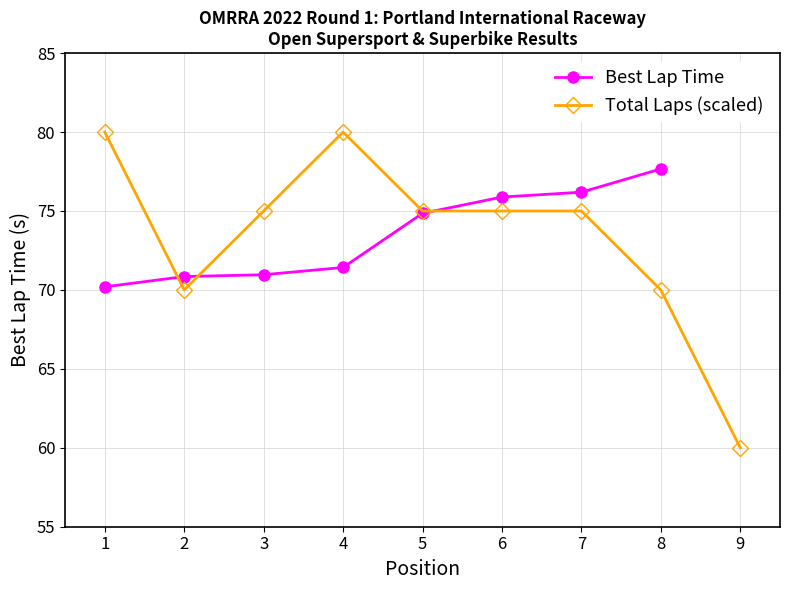

What is the value of the Total Laps (scaled) point at the 3rd from the left?

75